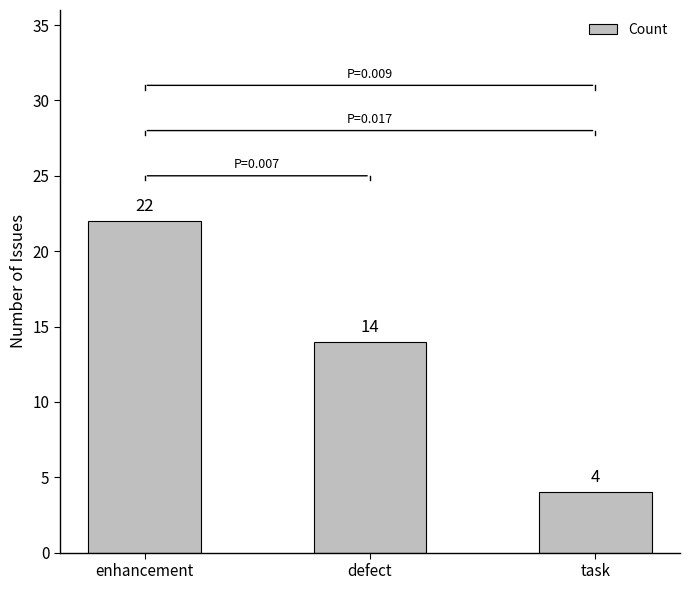

How many data points are less than 14?

1